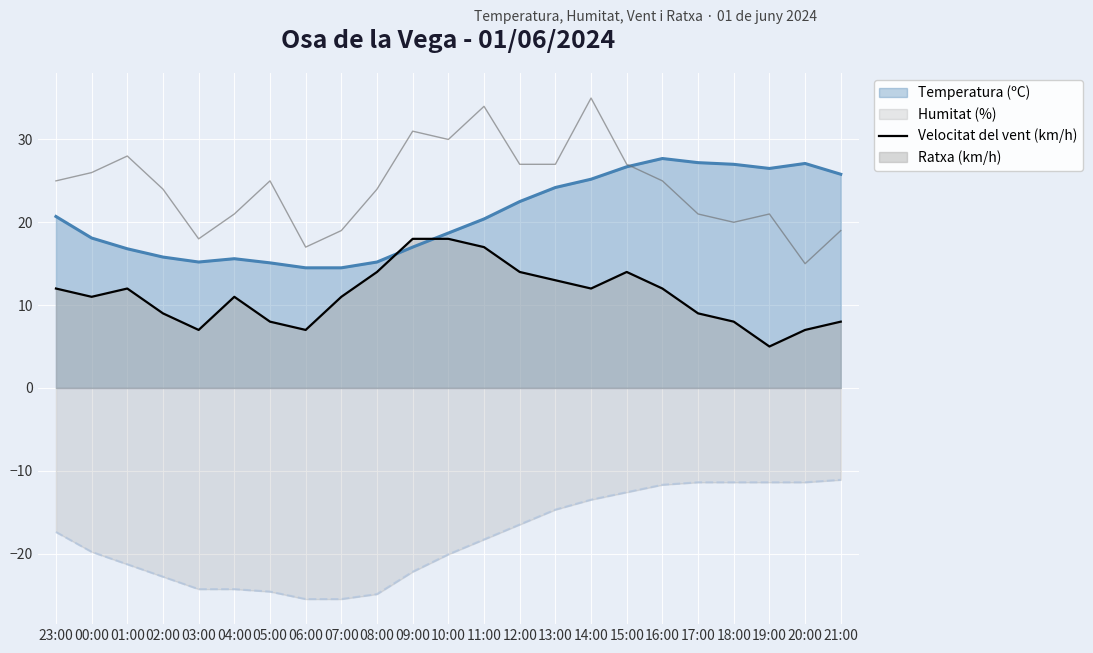

How many interior local valleys (lower than both neighbors) does the data have?

5